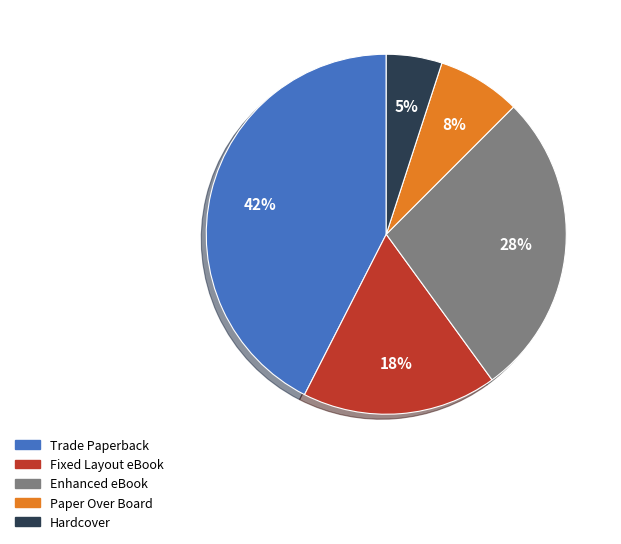

What percentage is the Hardcover slice, to the nearest percent?

5%